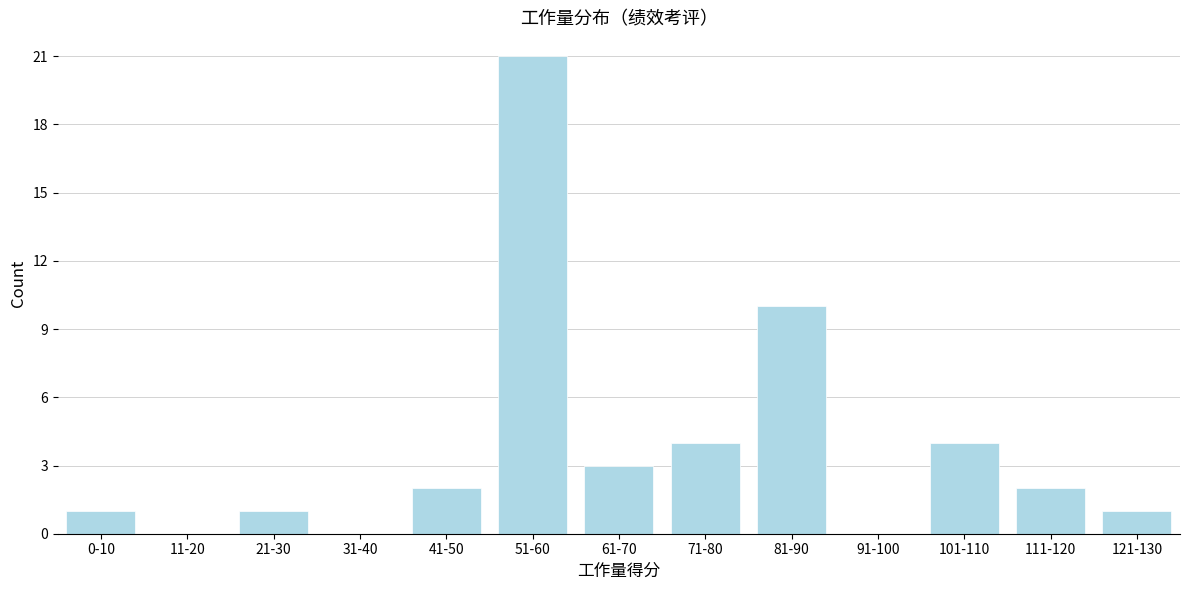

Reading left to right, extract all data points from this chart.

0-10=1	11-20=0	21-30=1	31-40=0	41-50=2	51-60=21	61-70=3	71-80=4	81-90=10	91-100=0	101-110=4	111-120=2	121-130=1